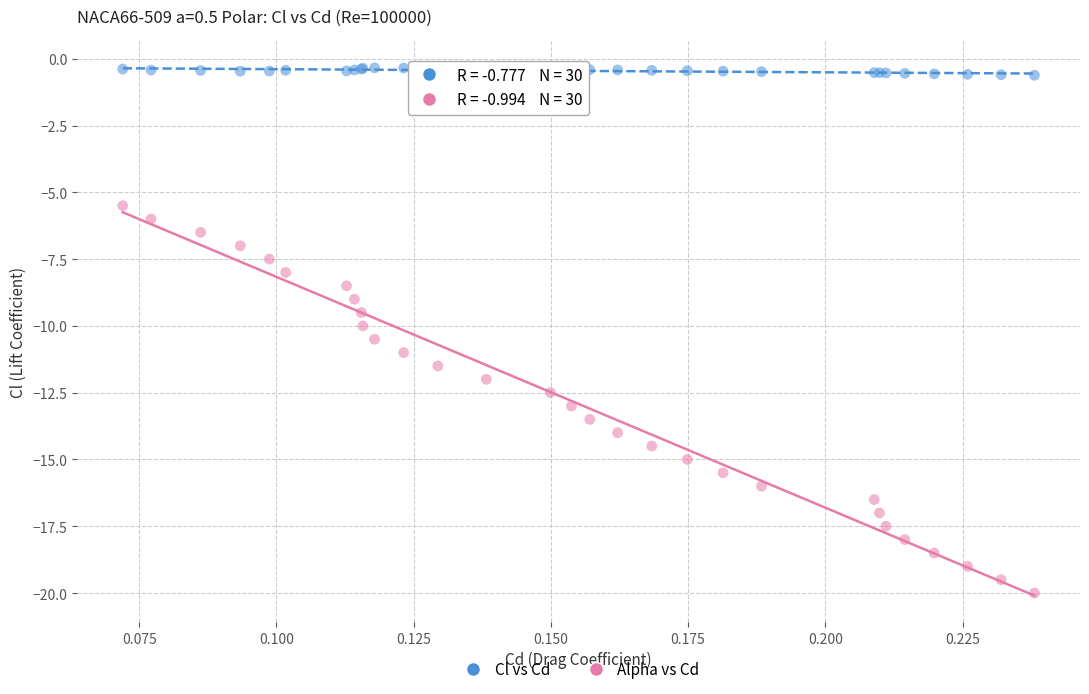

Which series reaches the minimum Y coordinate?

Alpha vs Cd